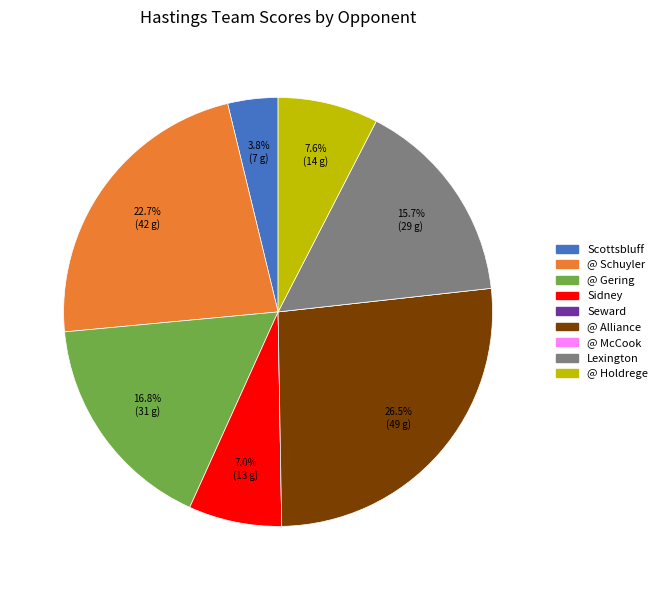

Is there a majority slice in this chart?

No